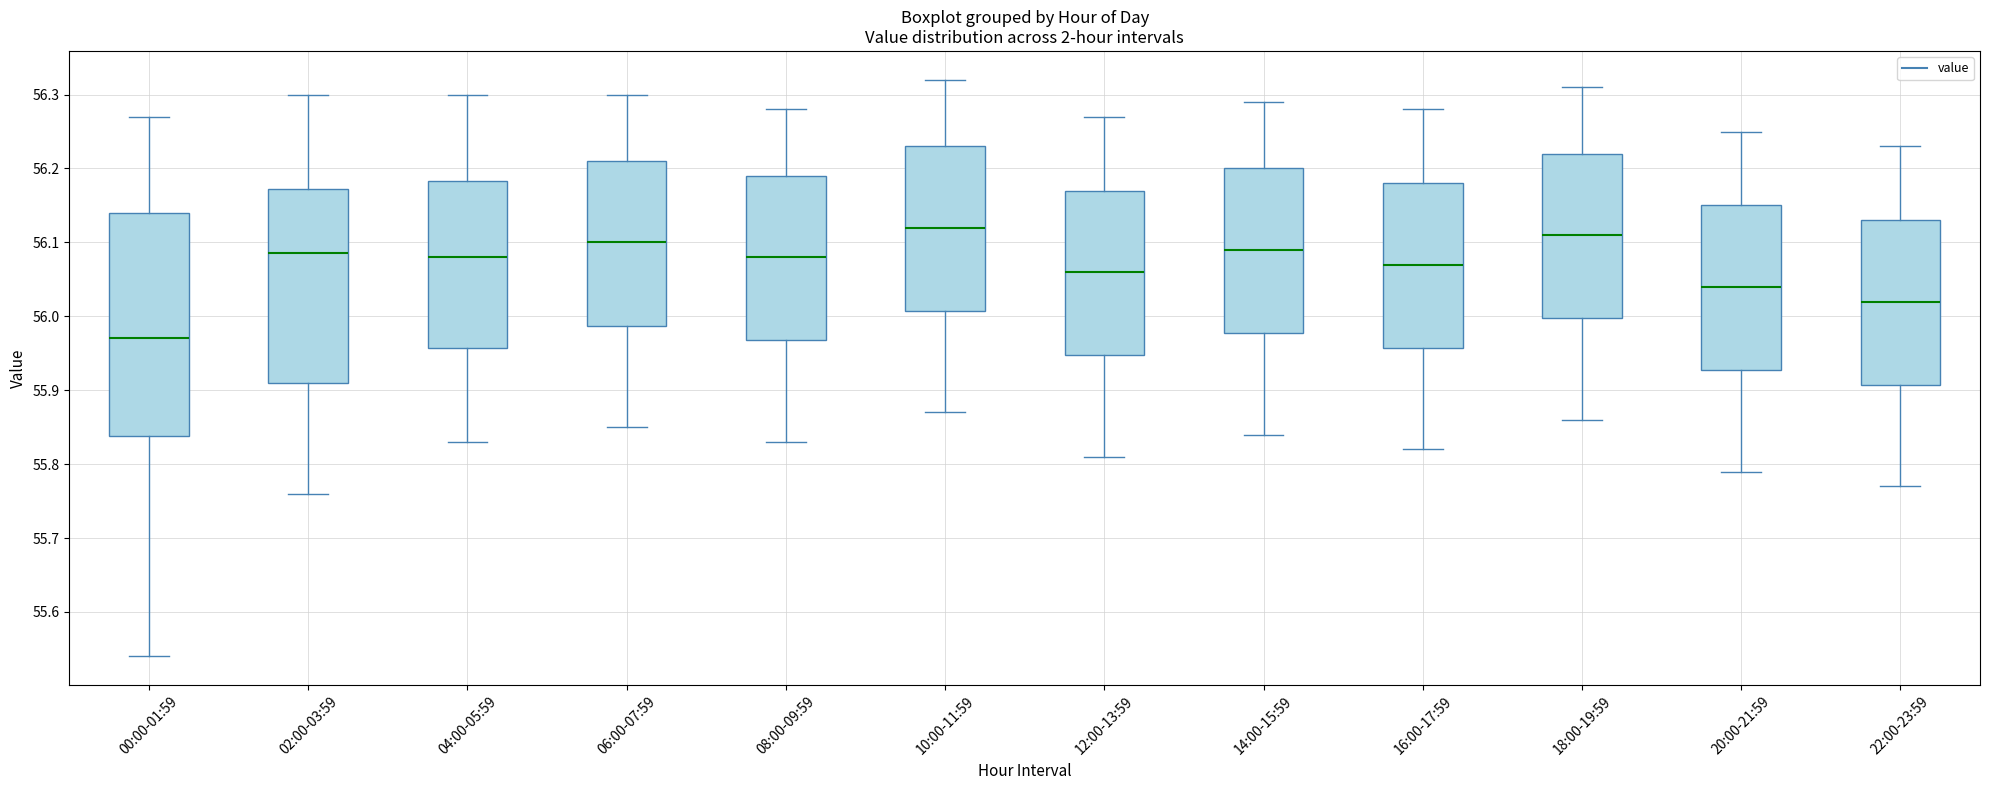

Reading left to right, read every box against the y-axis: the position of its median line, the range the box covers, and the ends of its whiskers. The values are not printed on the chart, so give them approximately, as read against the axis.

00:00-01:59: median 55.97, box 55.84 to 56.14, whiskers 55.54 to 56.27
02:00-03:59: median 56.09, box 55.91 to 56.17, whiskers 55.76 to 56.30
04:00-05:59: median 56.08, box 55.96 to 56.18, whiskers 55.83 to 56.30
06:00-07:59: median 56.10, box 55.99 to 56.21, whiskers 55.85 to 56.30
08:00-09:59: median 56.08, box 55.97 to 56.19, whiskers 55.83 to 56.28
10:00-11:59: median 56.12, box 56.01 to 56.23, whiskers 55.87 to 56.32
12:00-13:59: median 56.06, box 55.95 to 56.17, whiskers 55.81 to 56.27
14:00-15:59: median 56.09, box 55.98 to 56.20, whiskers 55.84 to 56.29
16:00-17:59: median 56.07, box 55.96 to 56.18, whiskers 55.82 to 56.28
18:00-19:59: median 56.11, box 56.00 to 56.22, whiskers 55.86 to 56.31
20:00-21:59: median 56.04, box 55.93 to 56.15, whiskers 55.79 to 56.25
22:00-23:59: median 56.02, box 55.91 to 56.13, whiskers 55.77 to 56.23